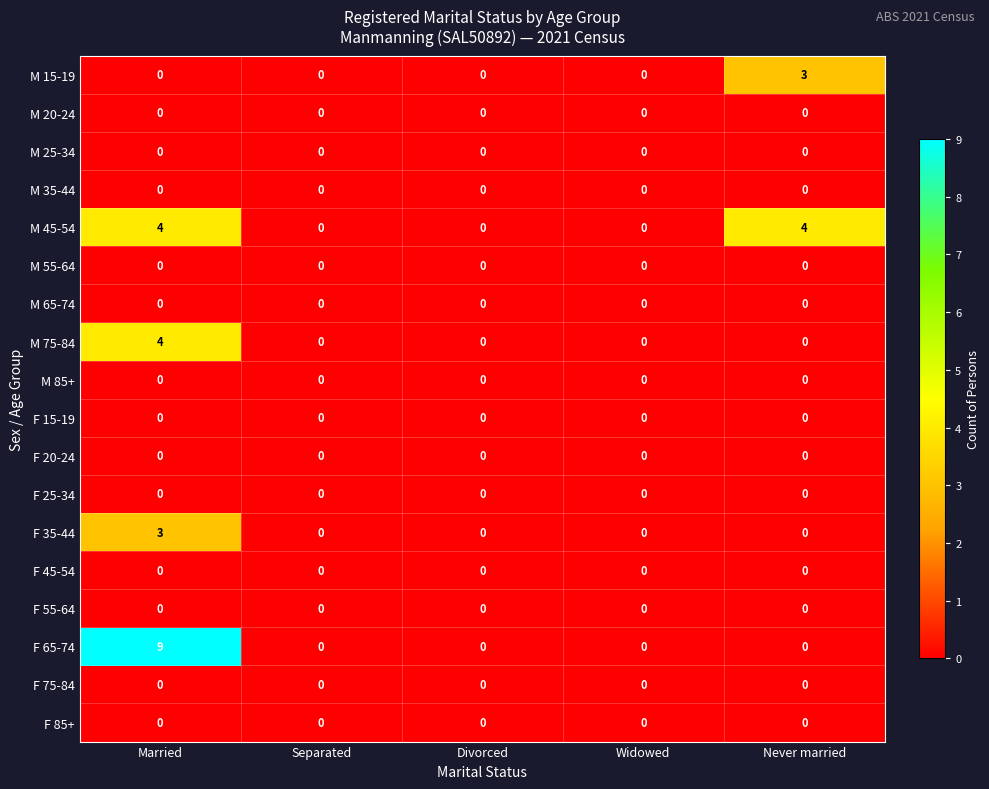

Is it true that M 45-54 equals 6 at Never married?

False